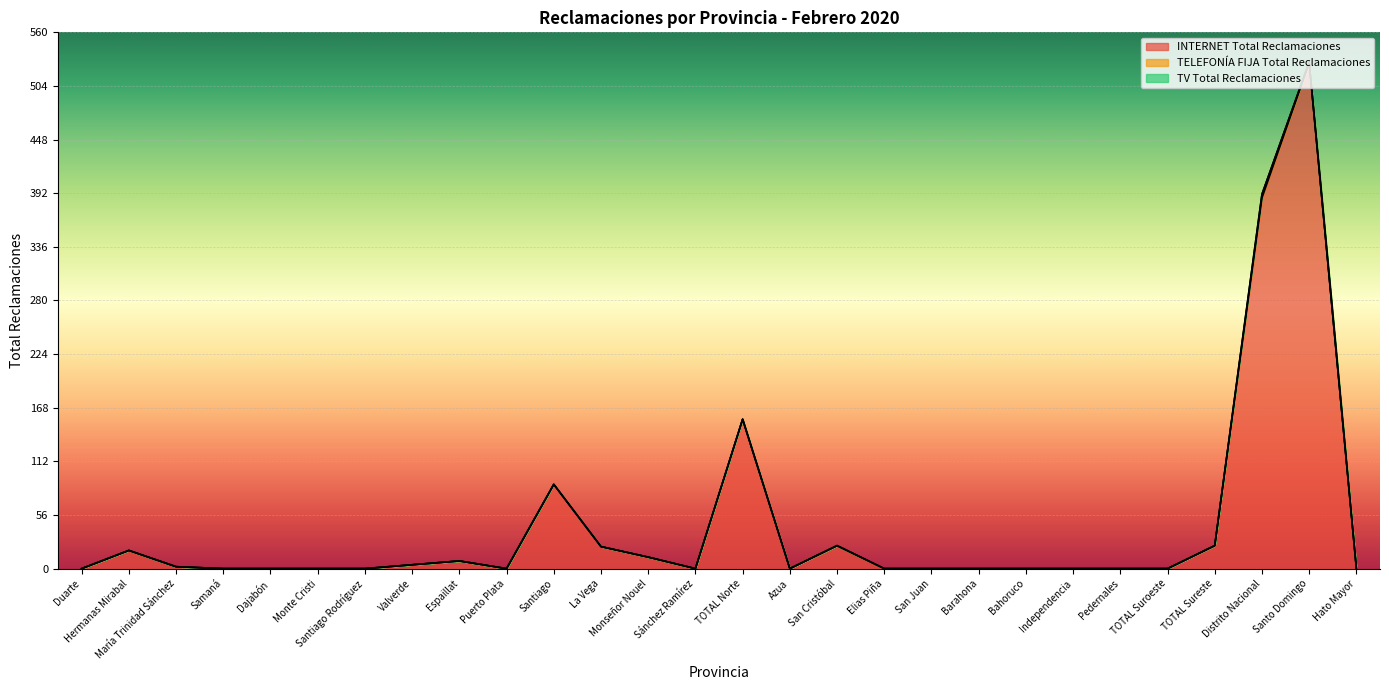

At how many categories does at least one series exceed 414?

1